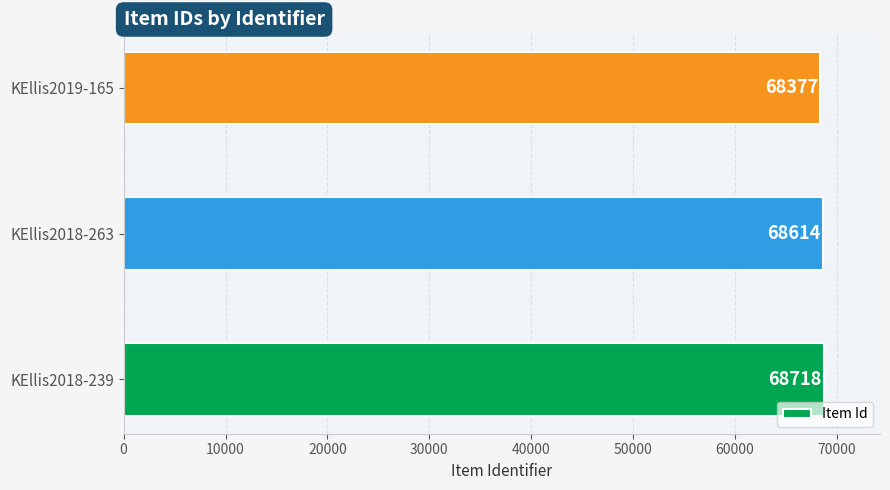

The chart shows a value of 40626 at KEllis2019-165. True or false?

False